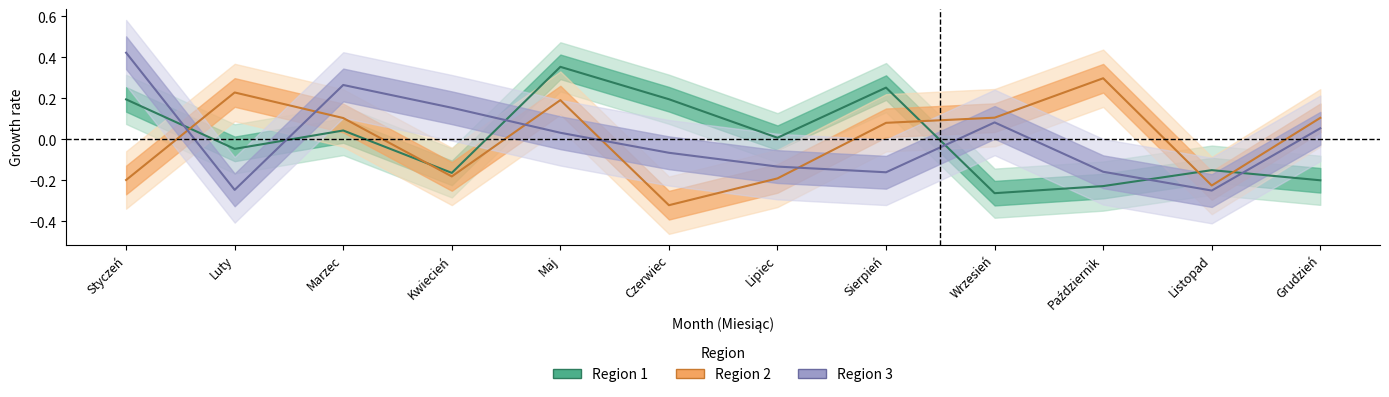

Is the value of Region 1 at Lipiec greater than the value of Region 2 at Maj?

No